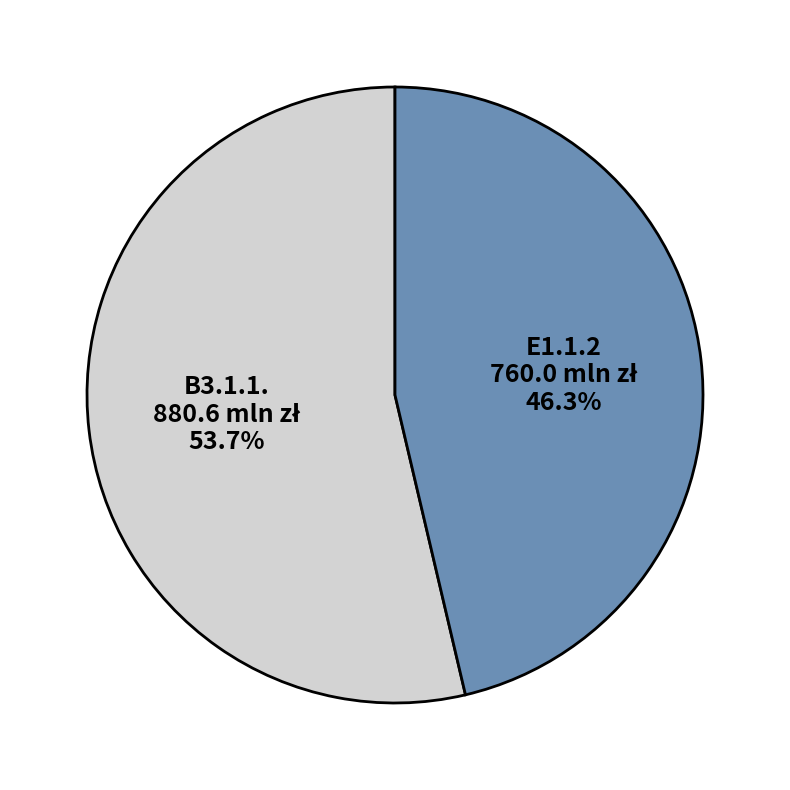

How many slices are in this pie chart?

2